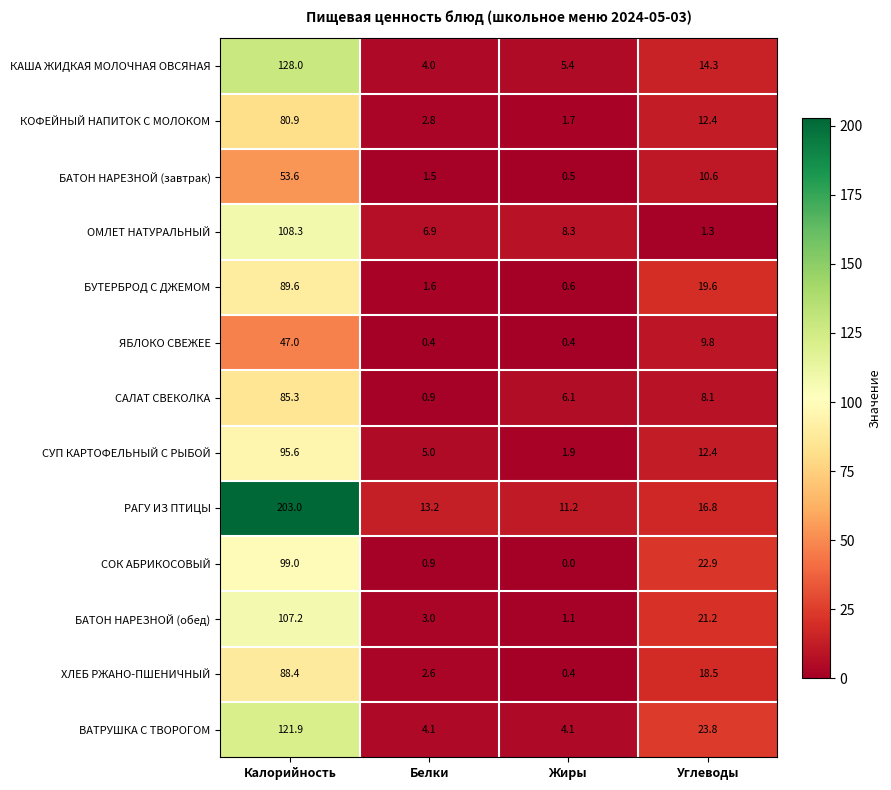

List the labels in order of ХЛЕБ РЖАНО-ПШЕНИЧНЫЙ value, smallest first.

Жиры, Белки, Углеводы, Калорийность